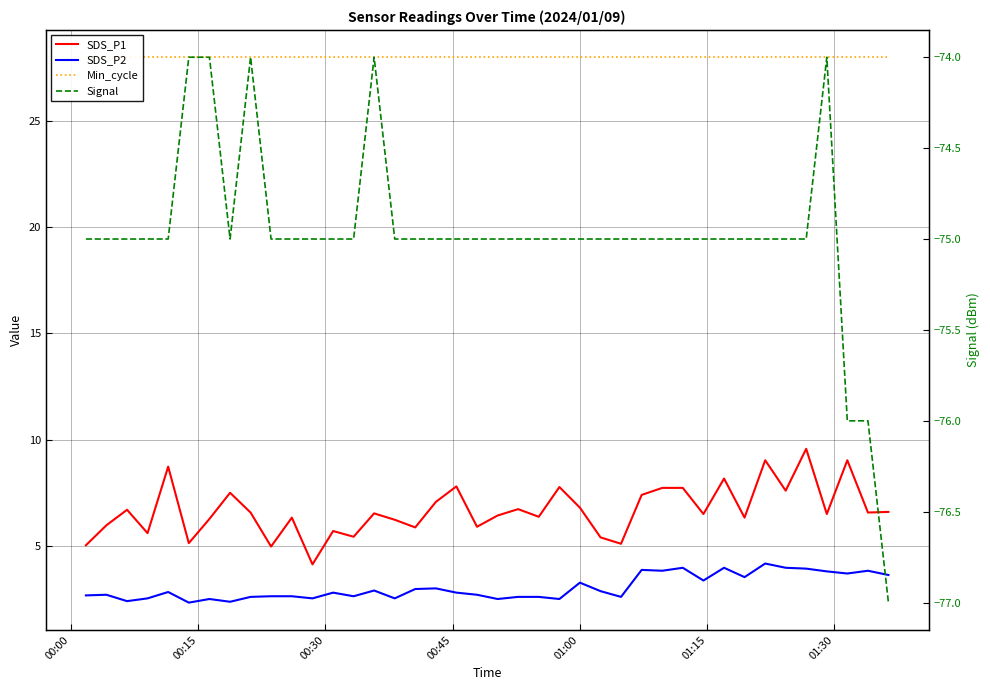

Reading right to left, extract all data points from this chart.

SDS_P1: 6.6	6.6	9.0	6.5	9.6	7.6	9.0	6.3	8.2	6.5	7.7	7.7	7.4	5.1	5.4	6.8	7.8	6.4	6.7	6.4	5.9	7.8	7.1	5.9	6.2	6.5	5.4	5.7	4.1	6.3	5.0	6.6	7.5	6.3	5.1	8.7	5.6	6.7	6.0	5.0
SDS_P2: 3.6	3.8	3.7	3.8	3.9	4.0	4.2	3.5	4.0	3.4	4.0	3.8	3.9	2.6	2.9	3.3	2.5	2.6	2.6	2.5	2.7	2.8	3.0	3.0	2.5	2.9	2.6	2.8	2.5	2.6	2.6	2.6	2.4	2.5	2.3	2.8	2.5	2.4	2.7	2.7
Min_cycle: 28.0	28.0	28.0	28.0	28.0	28.0	28.0	28.0	28.0	28.0	28.0	28.0	28.0	28.0	28.0	28.0	28.0	28.0	28.0	28.0	28.0	28.0	28.0	28.0	28.0	28.0	28.0	28.0	28.0	28.0	28.0	28.0	28.0	28.0	28.0	28.0	28.0	28.0	28.0	28.0
Signal: -77.0	-76.0	-76.0	-74.0	-75.0	-75.0	-75.0	-75.0	-75.0	-75.0	-75.0	-75.0	-75.0	-75.0	-75.0	-75.0	-75.0	-75.0	-75.0	-75.0	-75.0	-75.0	-75.0	-75.0	-75.0	-74.0	-75.0	-75.0	-75.0	-75.0	-75.0	-74.0	-75.0	-74.0	-74.0	-75.0	-75.0	-75.0	-75.0	-75.0